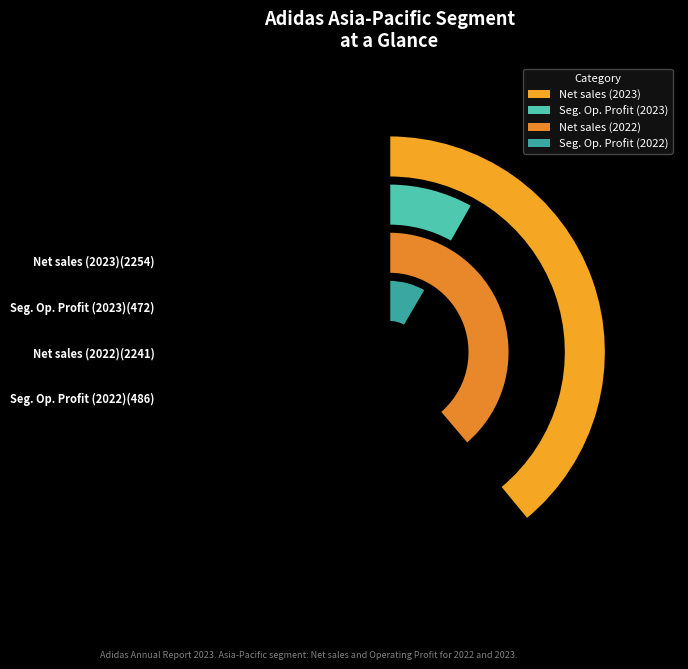

Is there any slice that represents more than half of the pie?

Yes